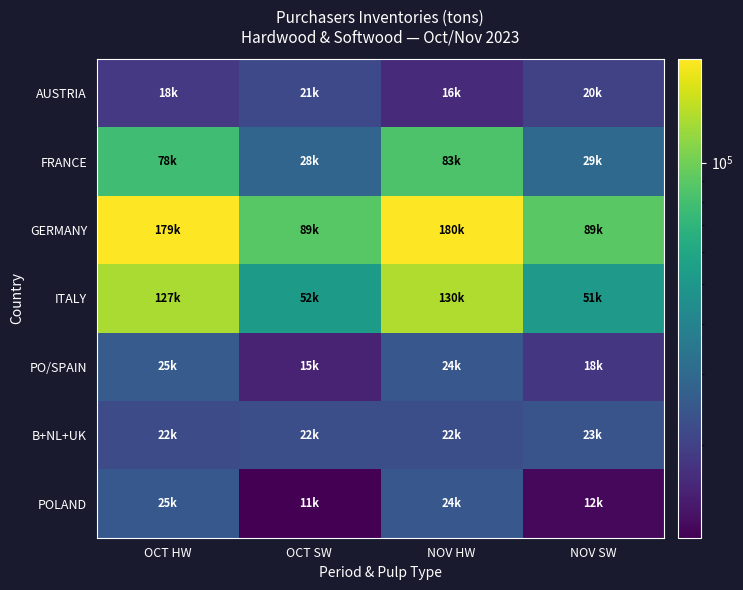

What is the spread (max minus min) of values at NOV HW?

163749